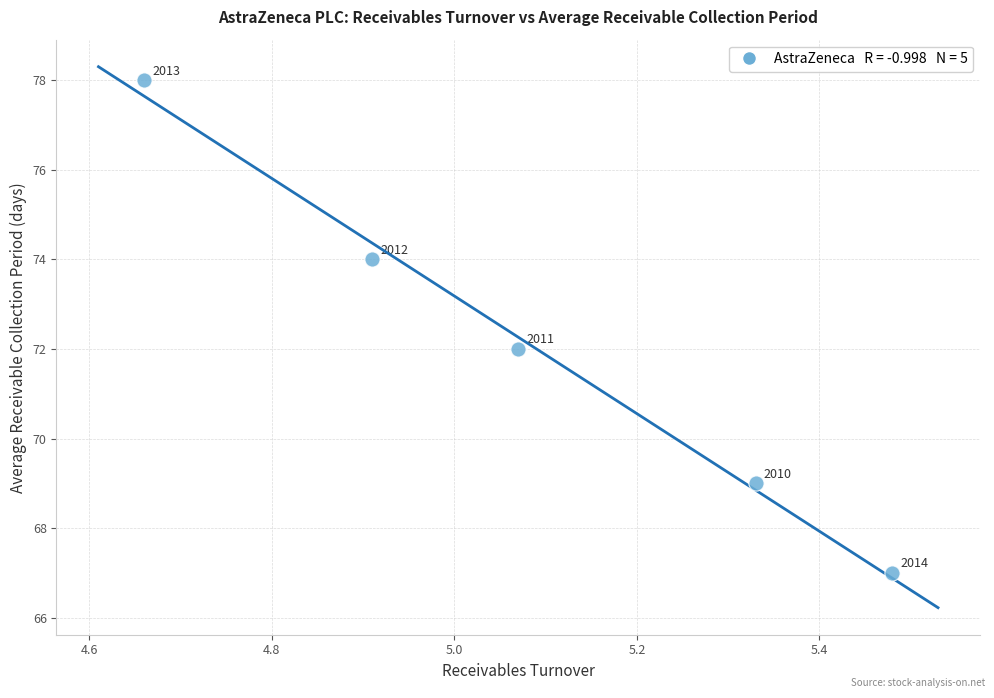

What is the average Y value?

72